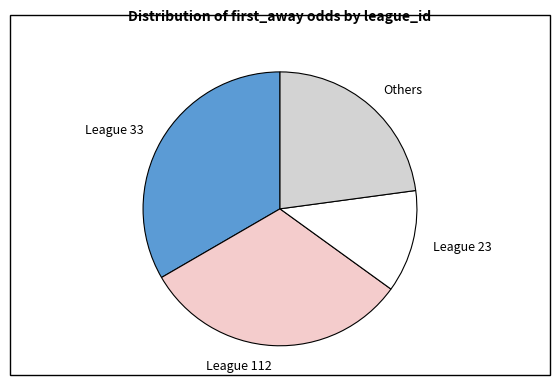

Rank the categories by value from lowest to highest.

League 23, Others, League 112, League 33